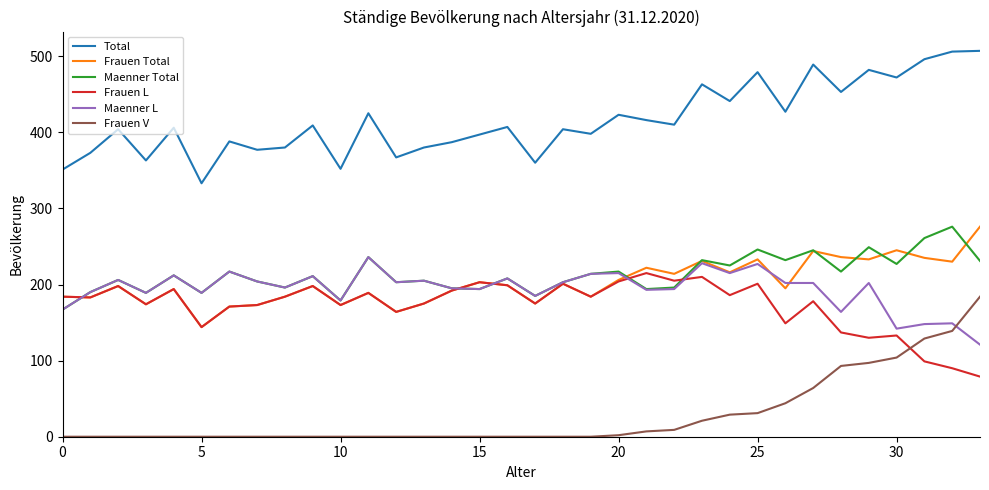

What is the maximum value shown in the chart?

507